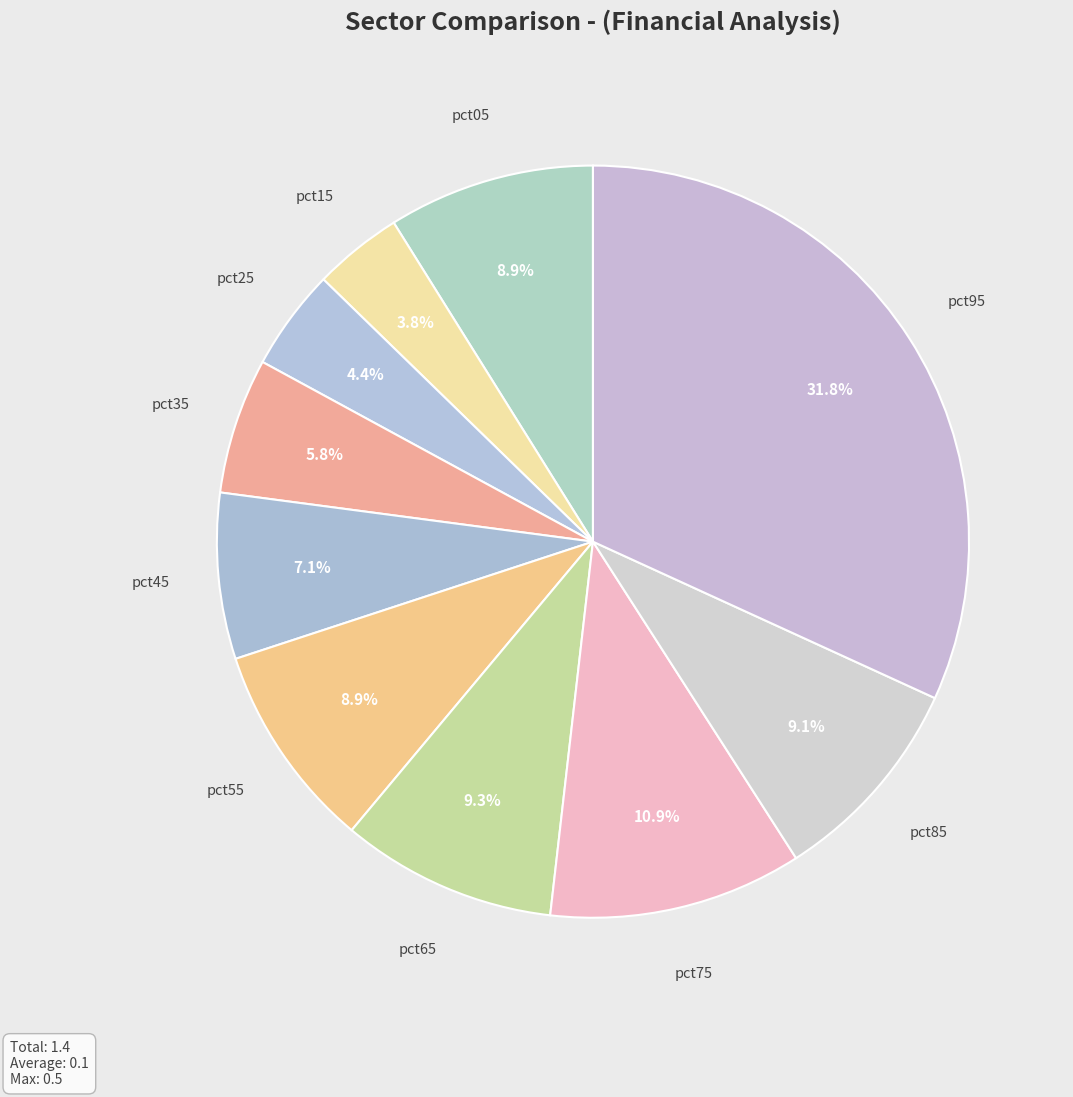

Is there any slice that represents more than half of the pie?

No